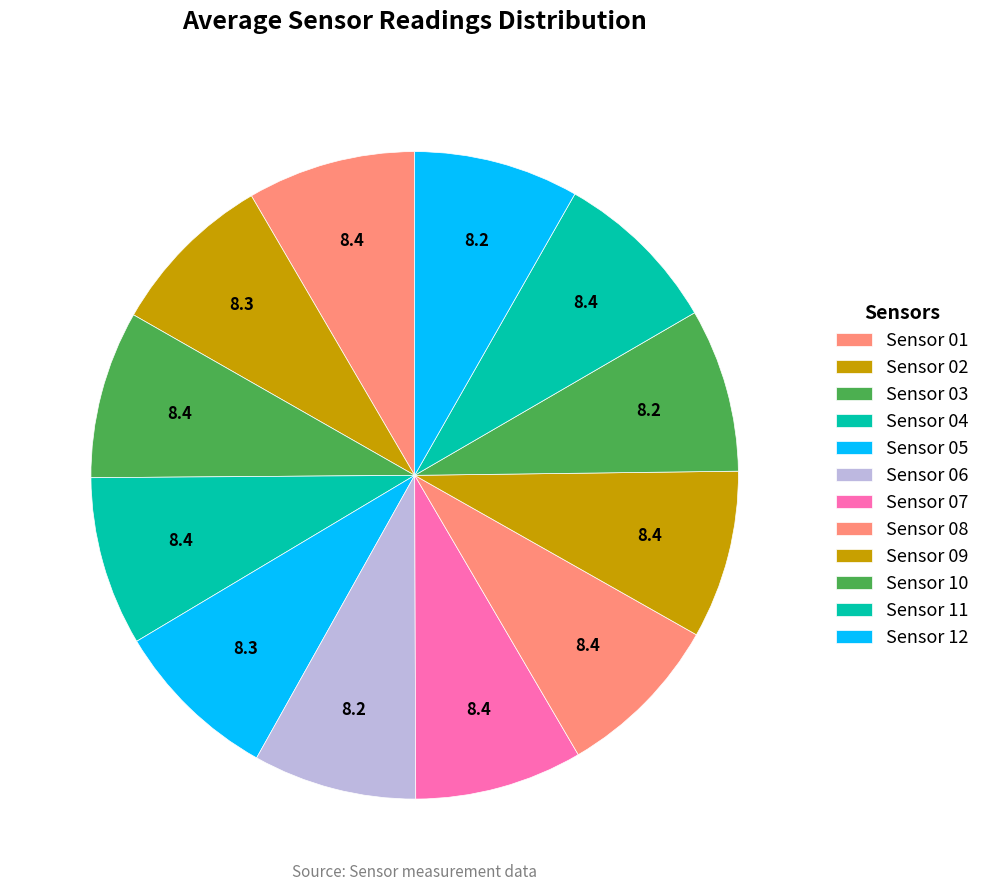

Count the number of slices in the pie.

12